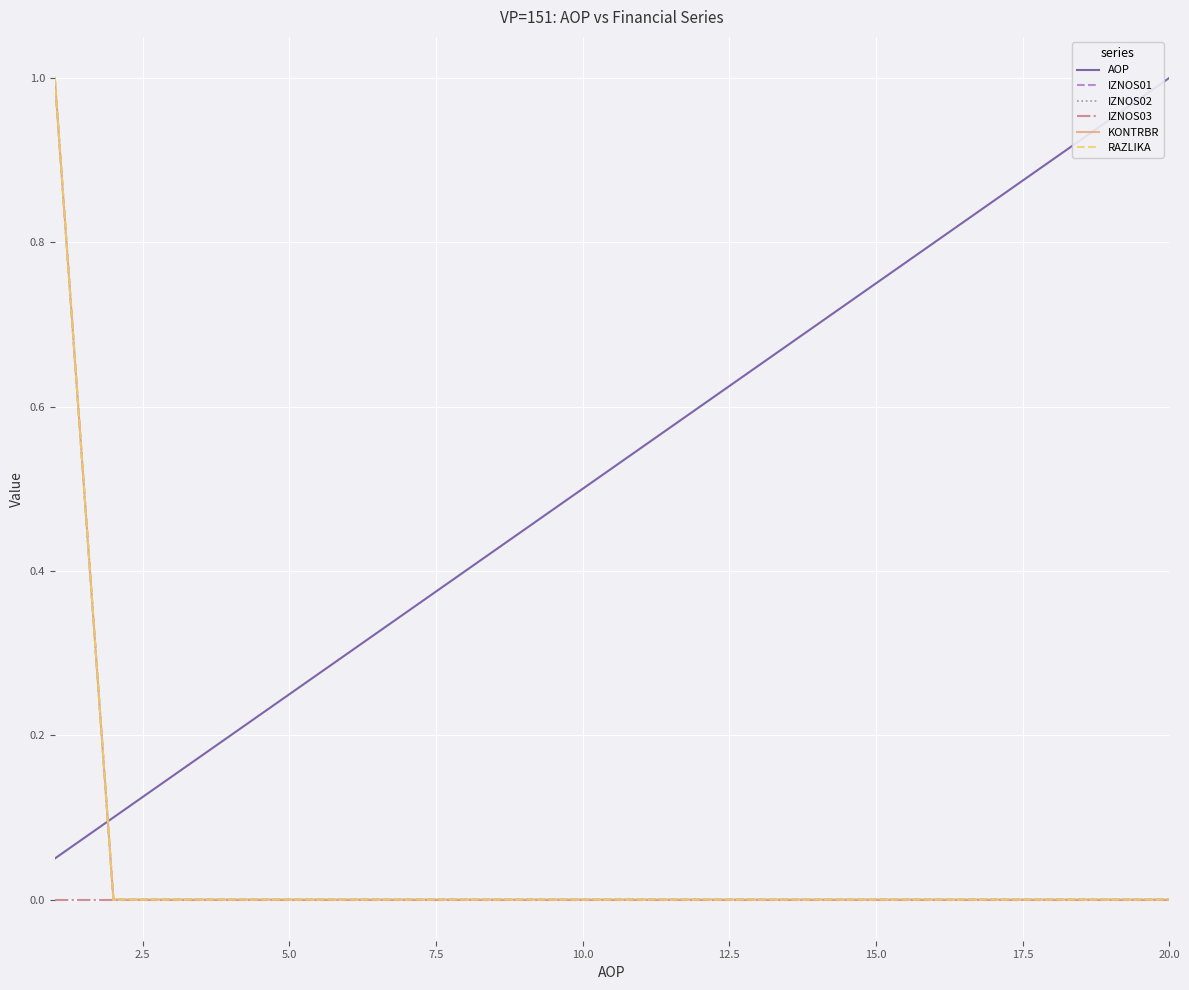

List the series in order of their peak value, highest first.

AOP, IZNOS01, IZNOS02, KONTRBR, RAZLIKA, IZNOS03